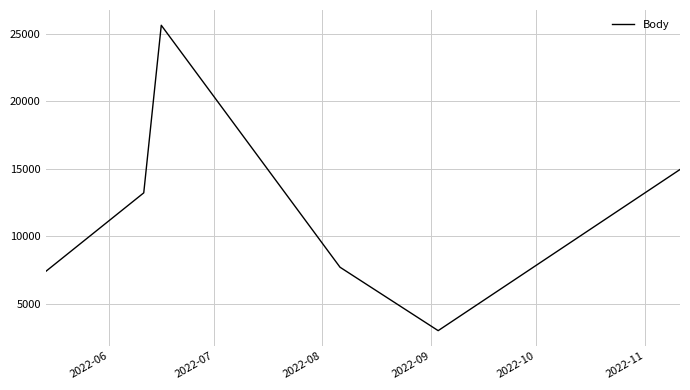

True or false: the data has more than 2 interior local peaks.

False